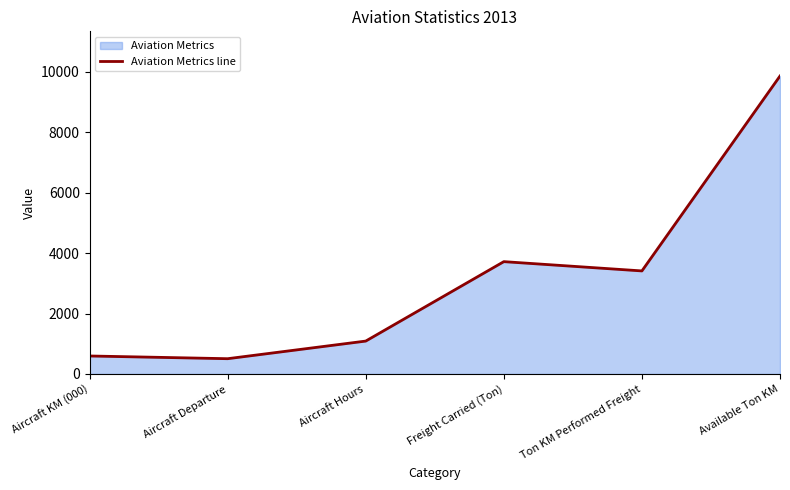

How many interior local peaks (higher than both neighbors) does the data have?

1